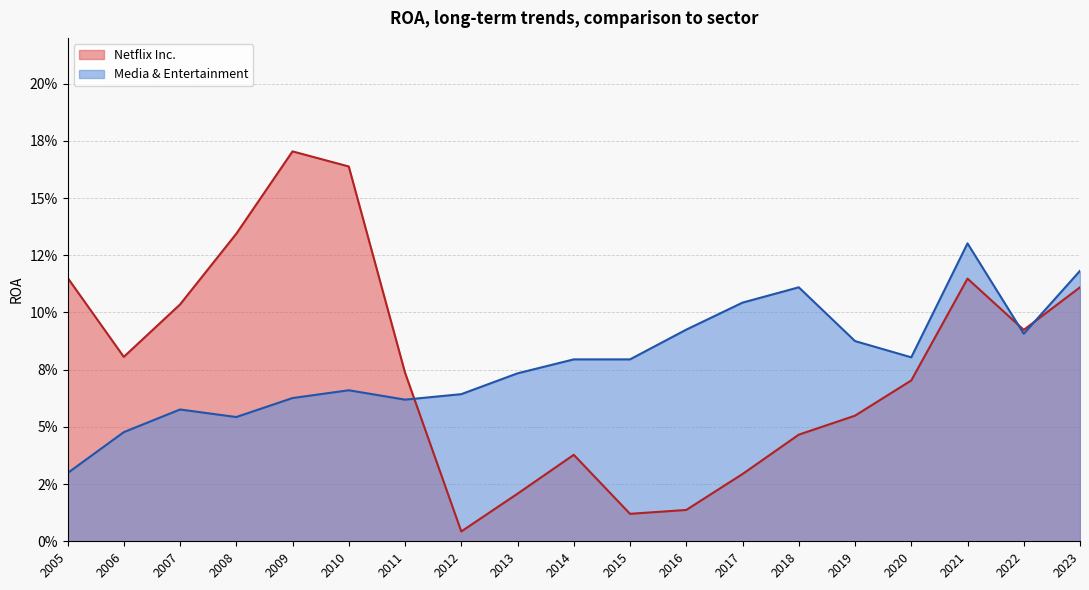

How many data points does each series have?

19